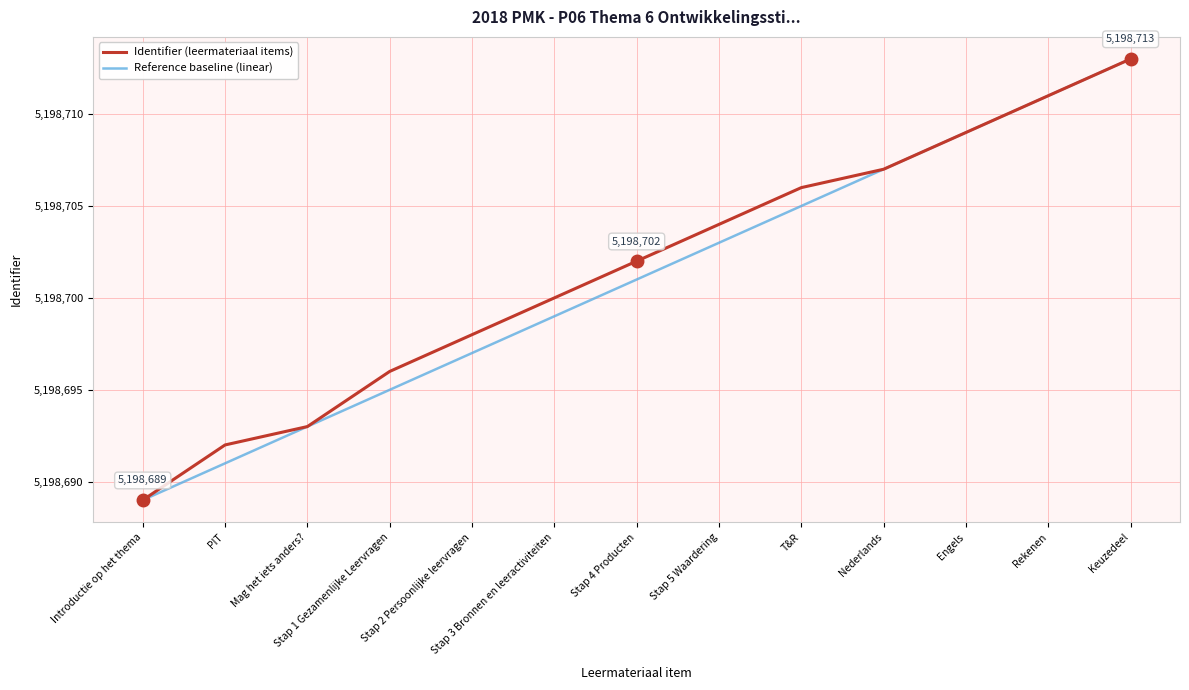

Between Stap 3 Bronnen en leeractiviteiten and Rekenen, which series saw the biggest shift?

Reference baseline (linear)